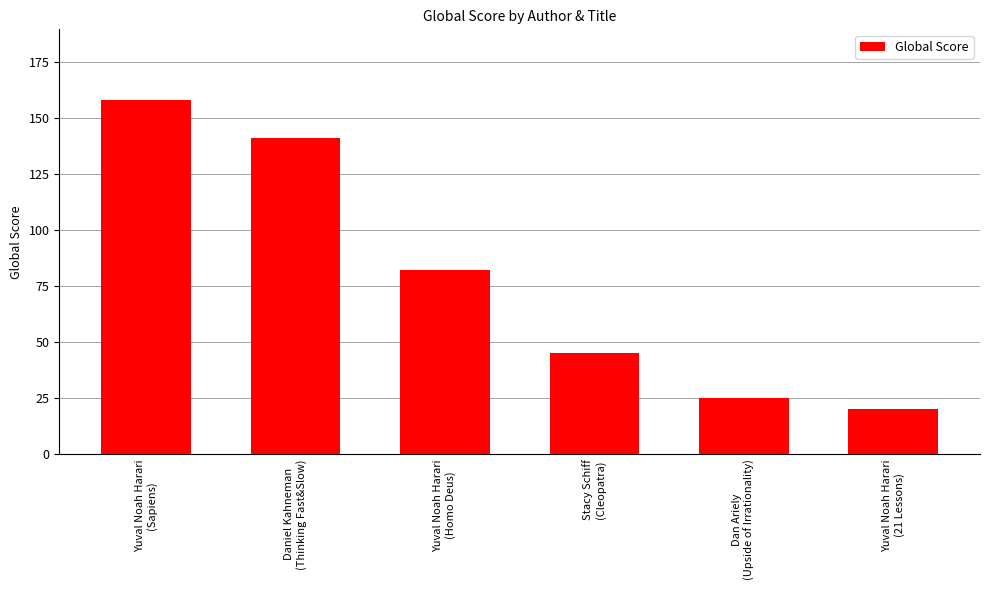

Between Stacy Schiff
(Cleopatra) and Daniel Kahneman
(Thinking Fast&Slow), which is larger?

Daniel Kahneman
(Thinking Fast&Slow)